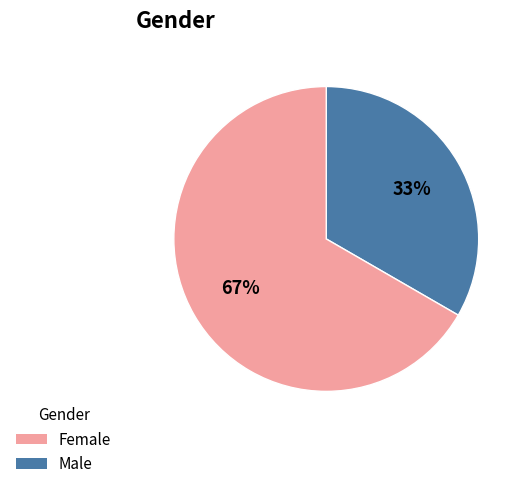

Is there a majority slice in this chart?

Yes